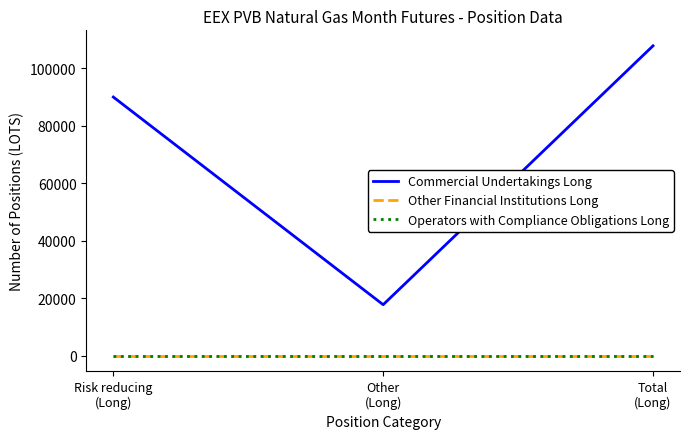

What is the label of the 1st point from the left?

Risk reducing
(Long)